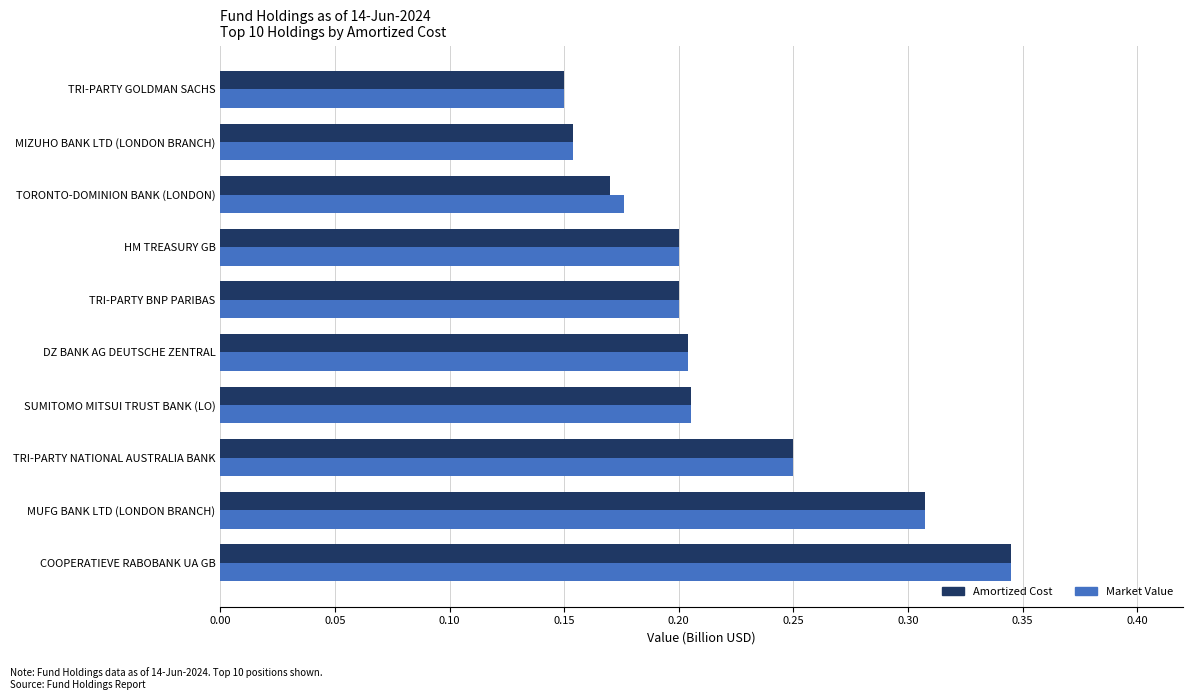

Count the Market Value values in the range 0 to 1.

10